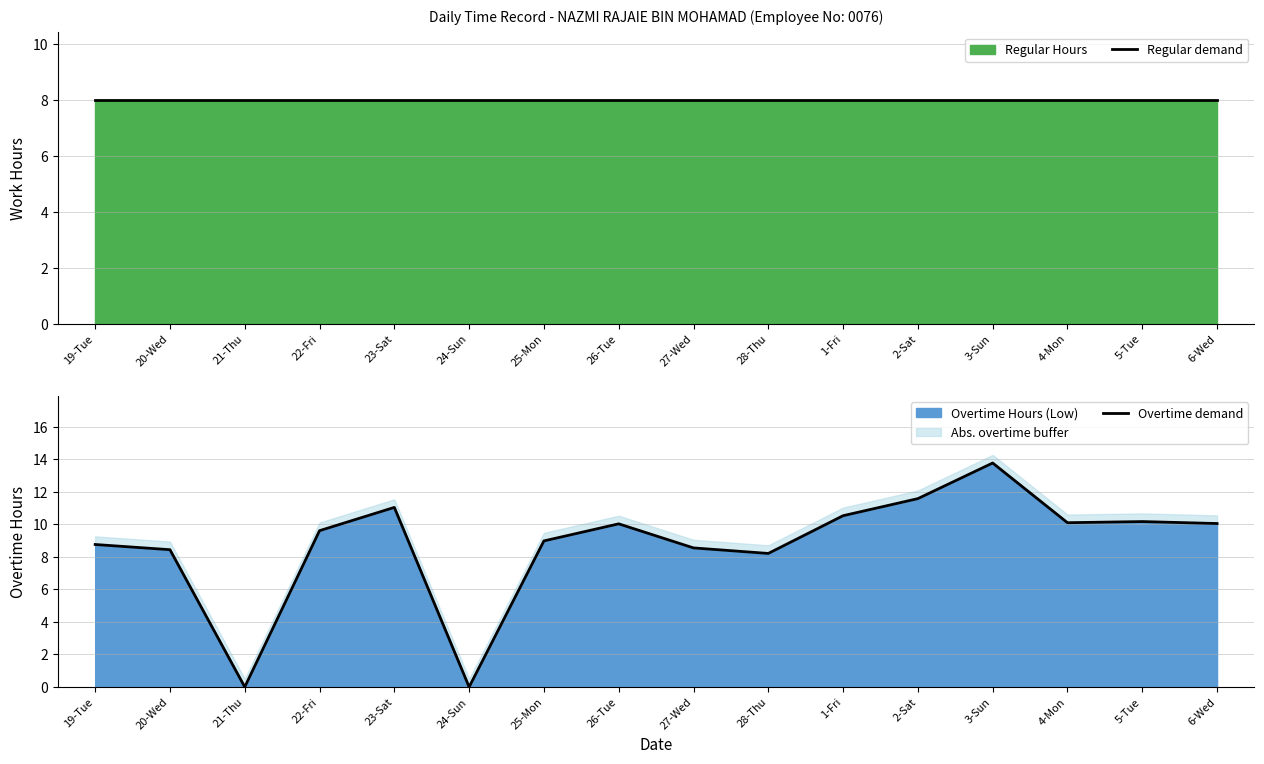

Between 22-Fri and 23-Sat, which is larger?

22-Fri